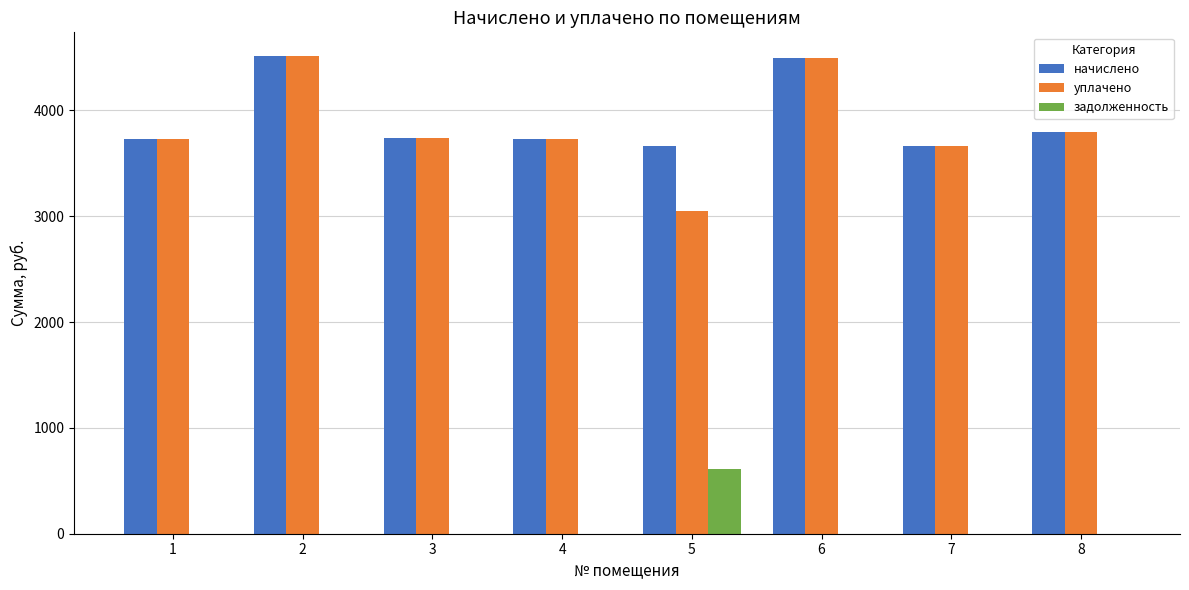

Which series has the largest range (max minus min)?

уплачено